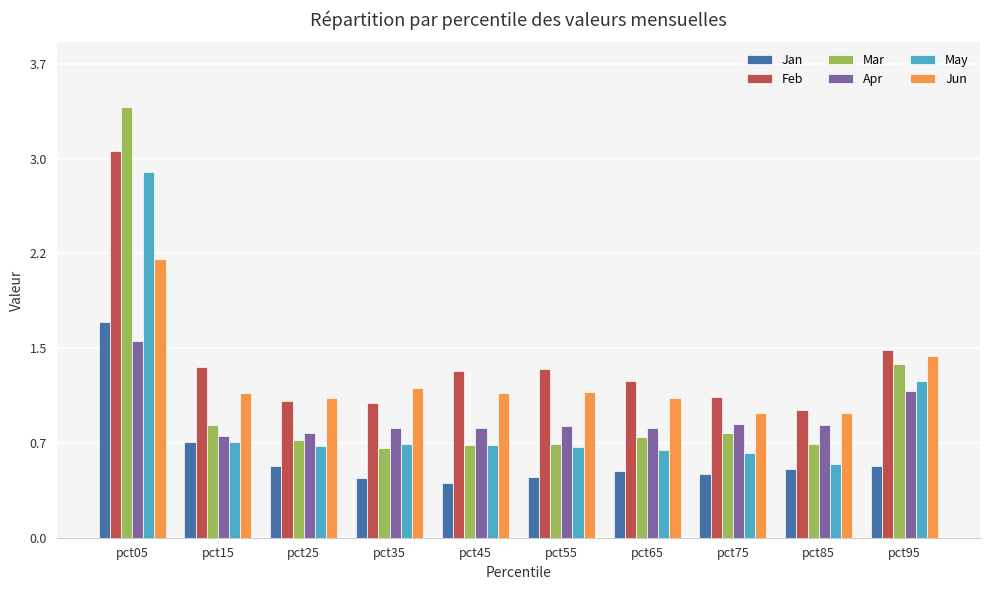

Which category has the highest value in the Apr series?

pct05